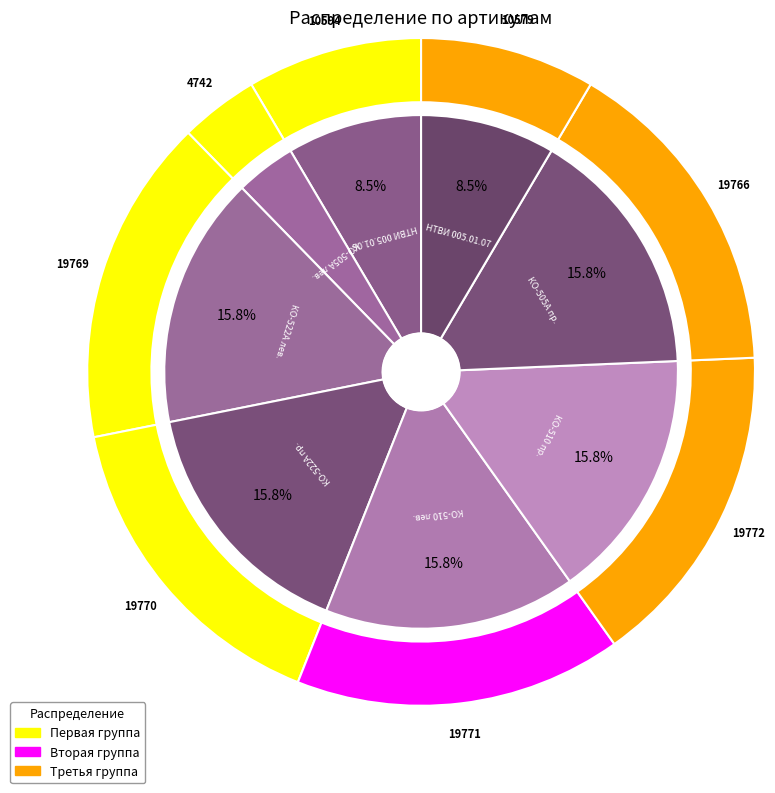

To the nearest percent, what is the combined percentage of Ротор КО-522А.02.01.170 левого вращения and Ротор насоса КО-510.02.16.140 левого вращения?

32%